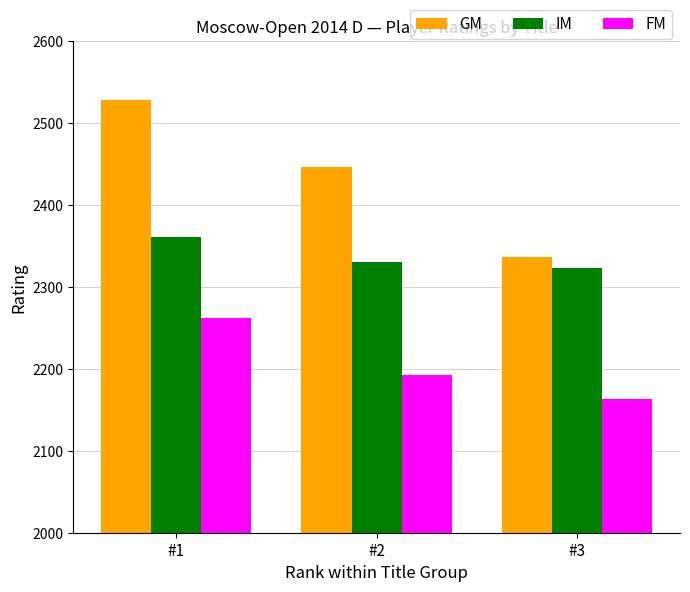

What is the smallest value displayed?

2163